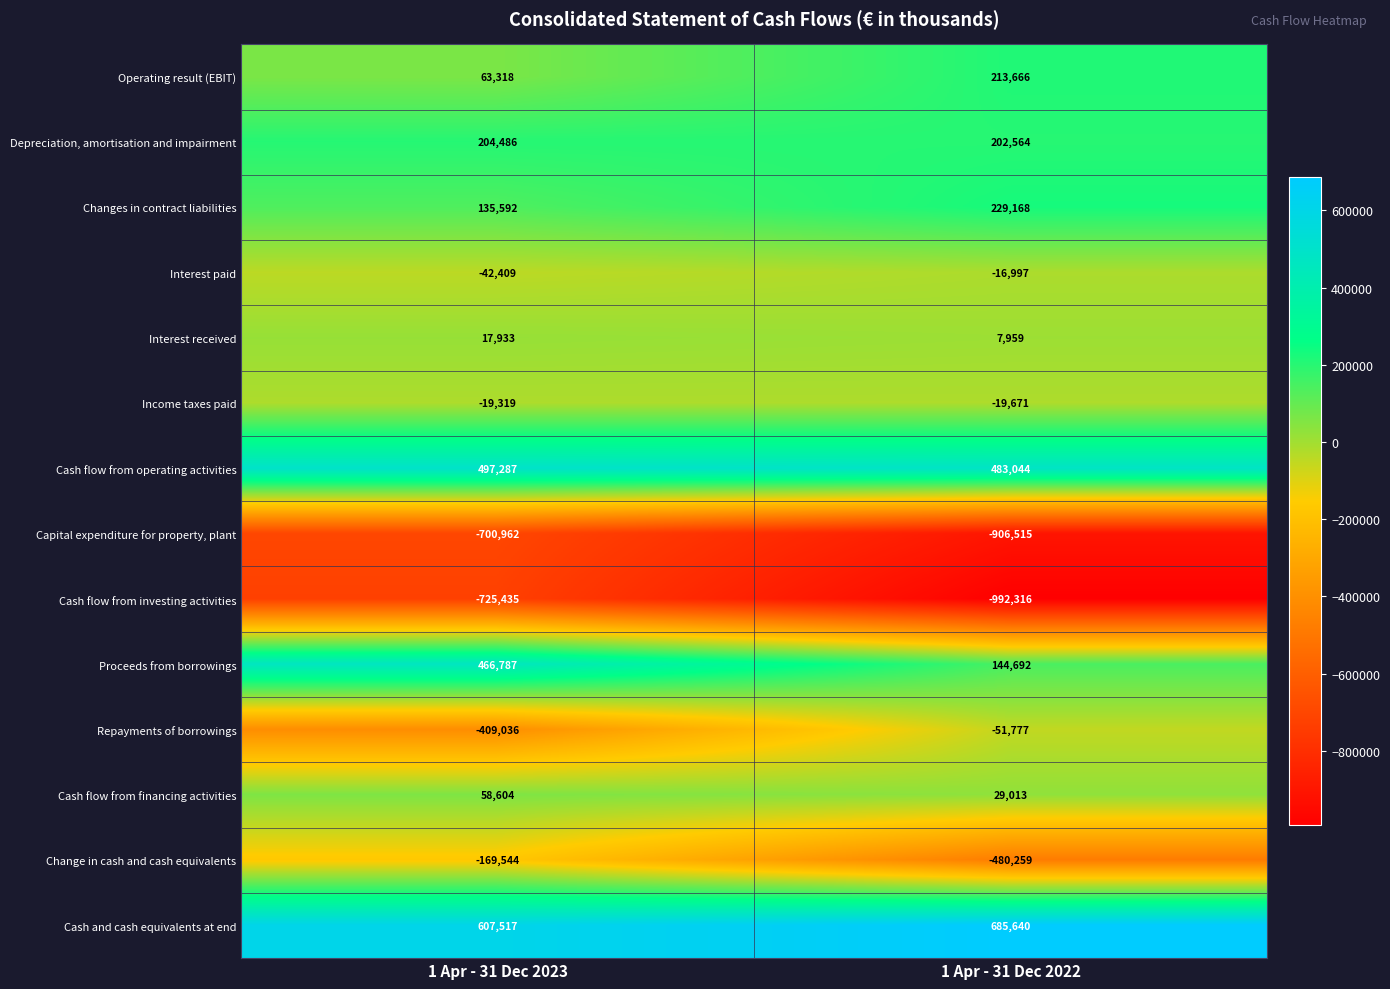

At which category is the sum across all series the highest?

1 Apr - 31 Dec 2023